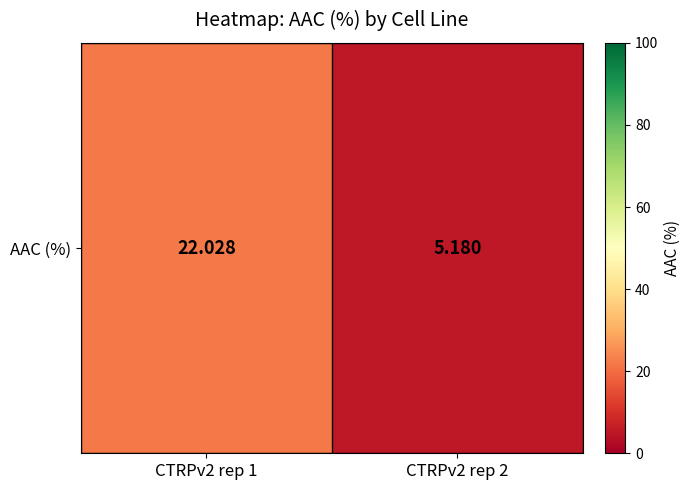

Reading left to right, transcribe all the data shown in this chart.

22.0	5.2